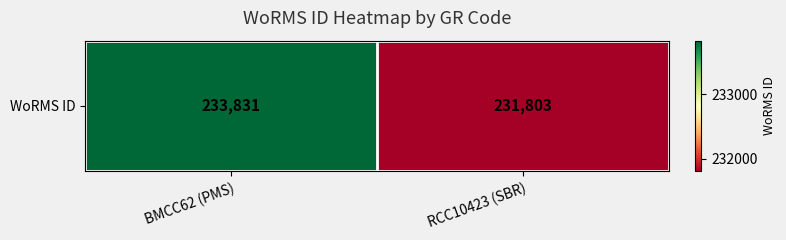

At which label is the value closest to 232817?

BMCC62 (PMS)